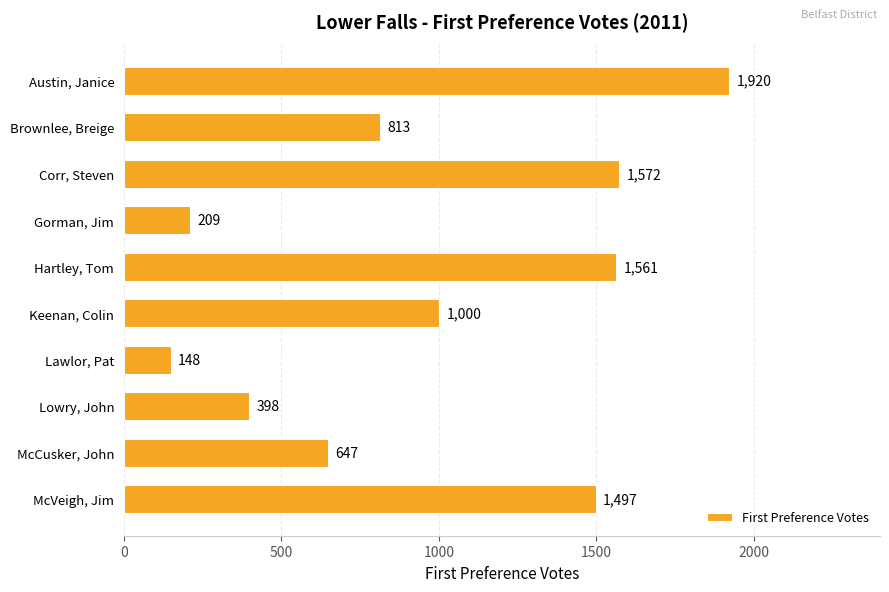

What is the difference between the values at McVeigh, Jim and Keenan, Colin?

497